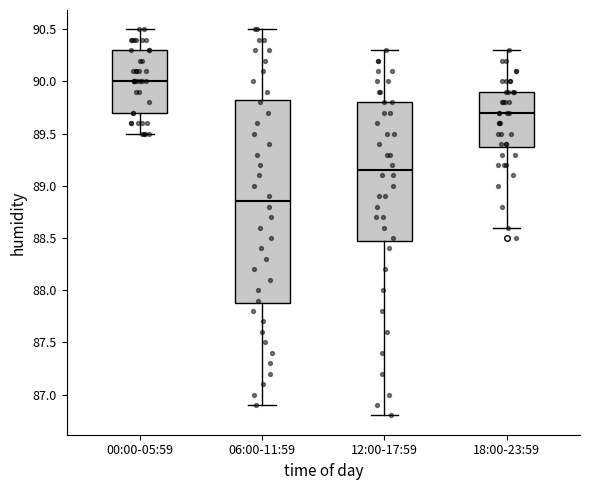

Reading left to right, transcribe this box plot: for each box, give where its median line is, the range the box spans, and where its two whiskers end, as read against the y-axis. The values are not printed on the chart, so give them approximately, as read against the axis.

00:00-05:59: median 90.00, box 89.70 to 90.30, whiskers 89.50 to 90.50
06:00-11:59: median 88.85, box 87.90 to 89.85, whiskers 86.90 to 90.50
12:00-17:59: median 89.15, box 88.50 to 89.80, whiskers 86.80 to 90.30
18:00-23:59: median 89.70, box 89.40 to 89.90, whiskers 88.60 to 90.30